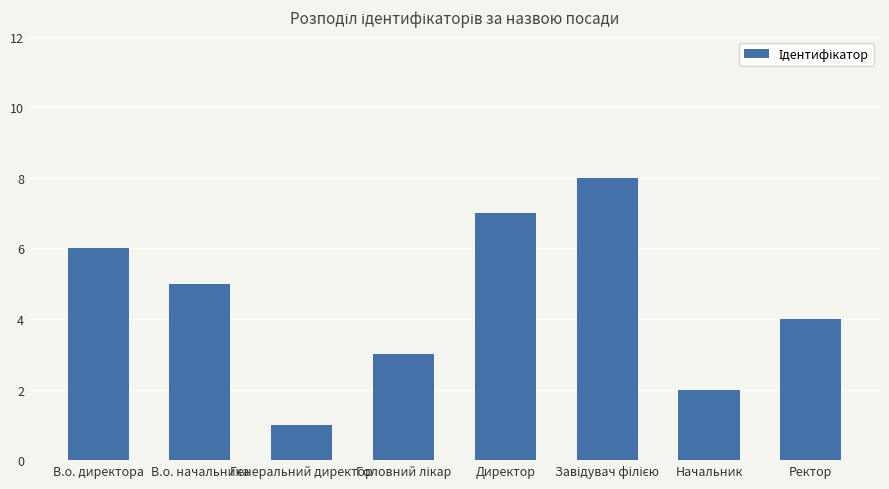

What is the value of the 2nd bar from the left?

5